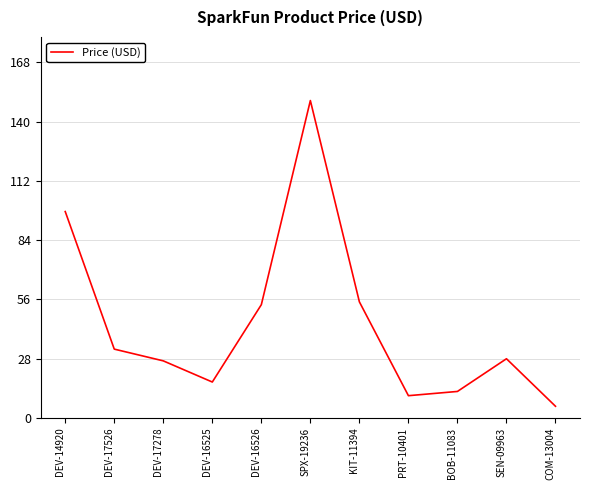

What is the ratio of the value at KIT-11394 to the value at DEV-14920?

0.6